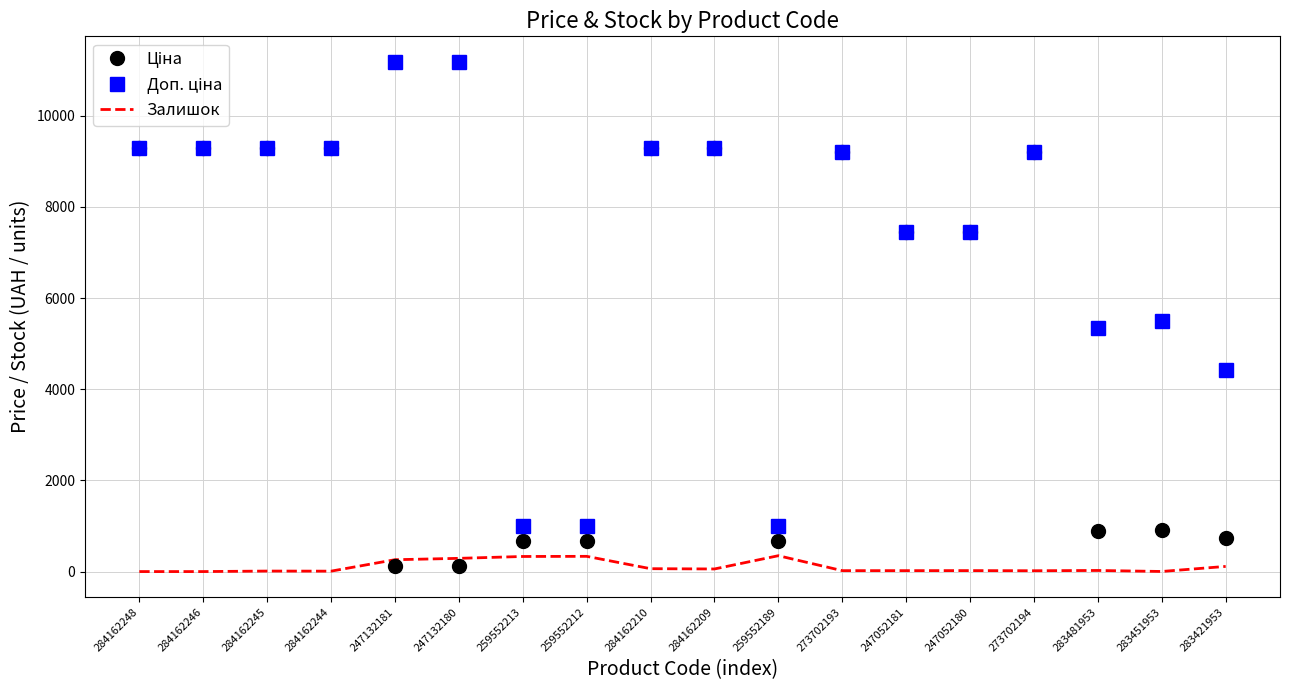

What is the greatest value displayed?

11182.0